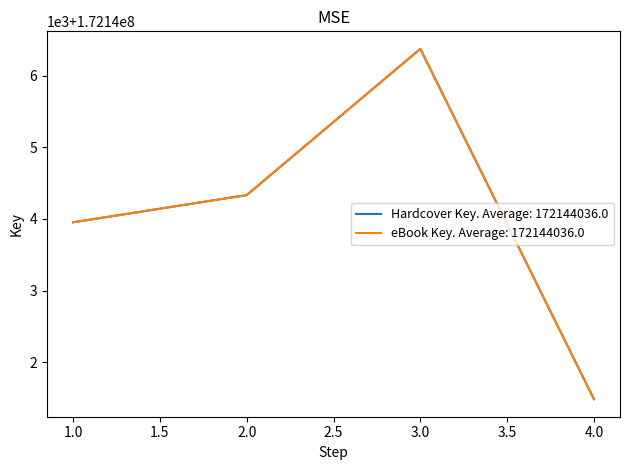

Does the chart have visible grid lines?

No